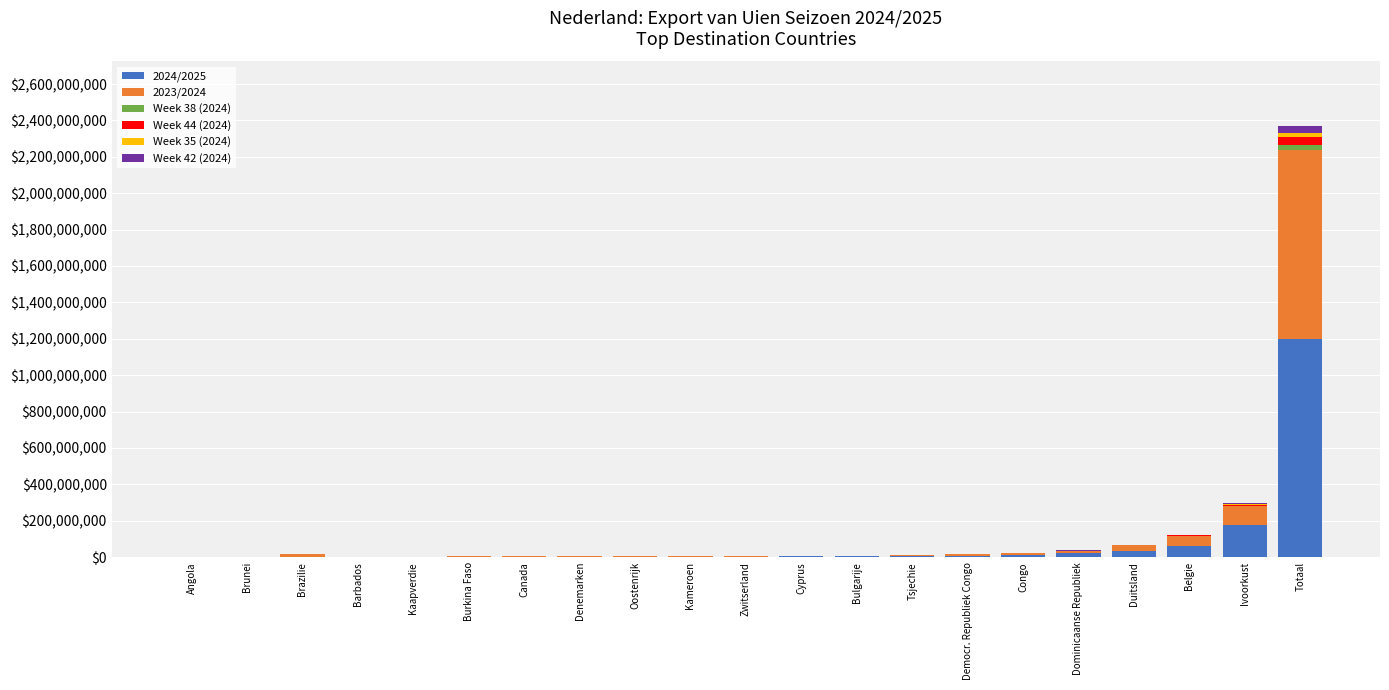

At which category is the sum across all series the highest?

Totaal